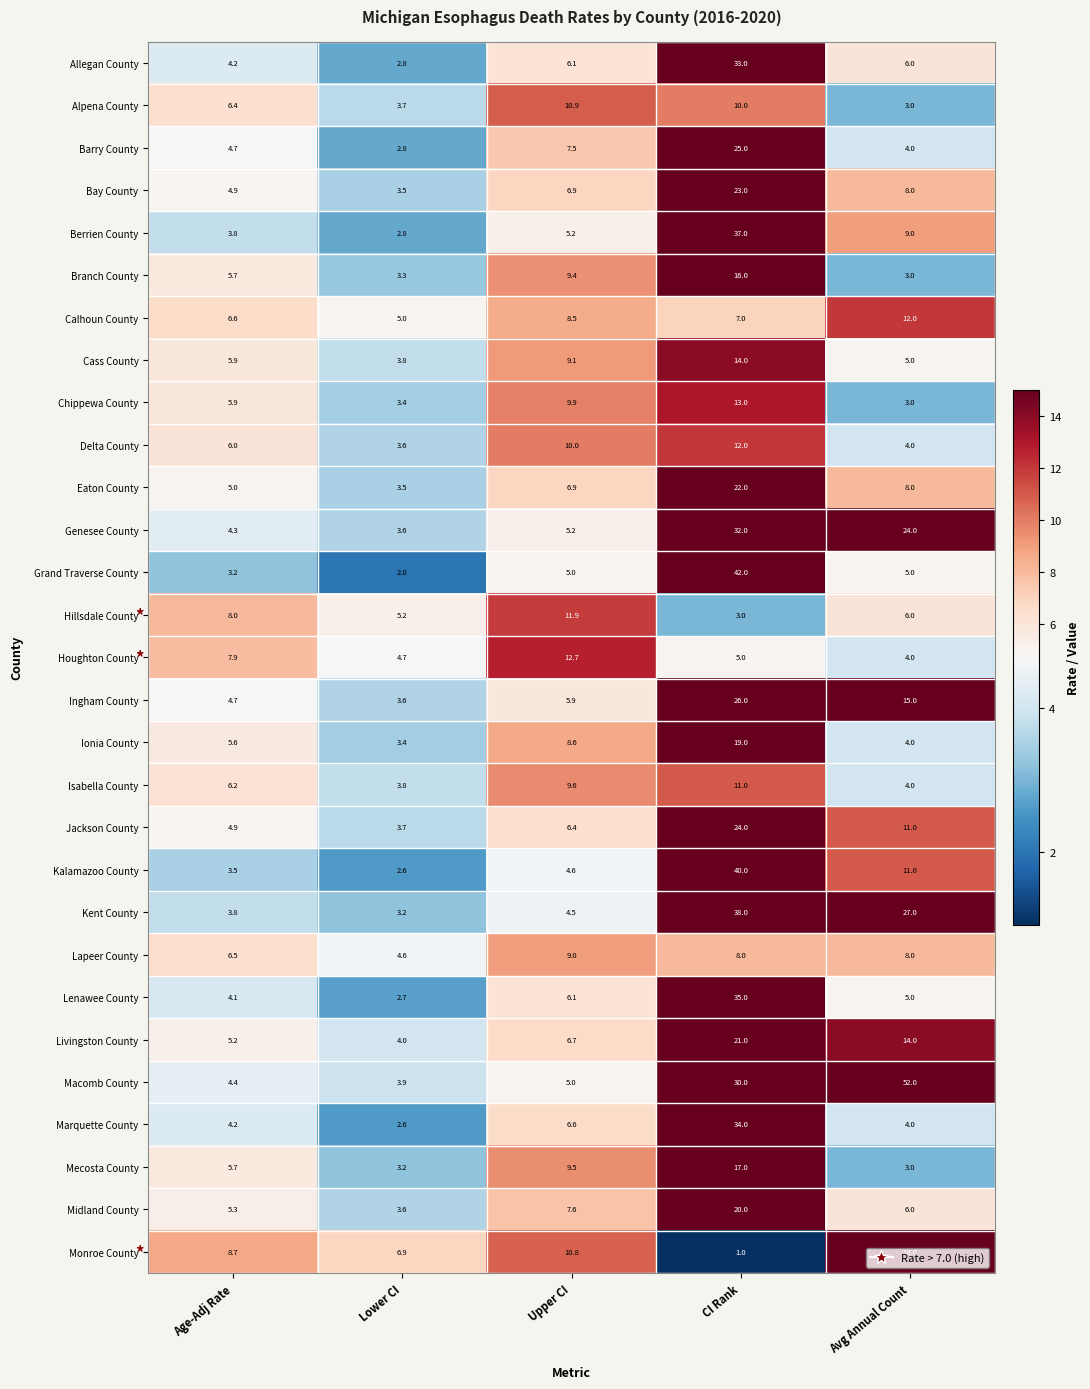

What is the sum of all Delta County values?

35.6